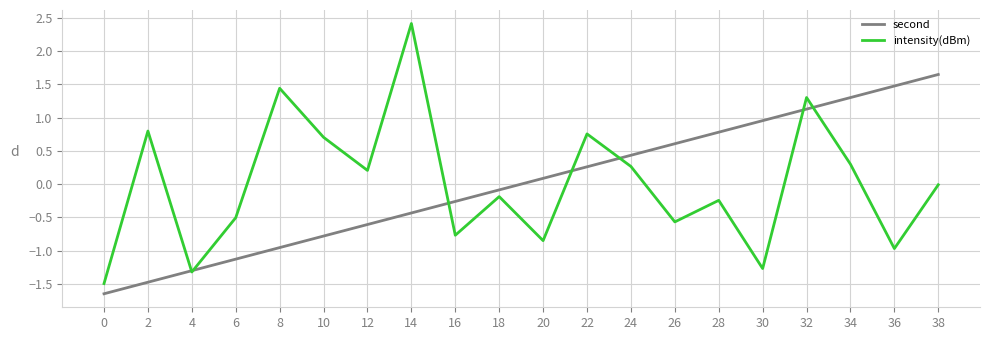

Does the chart display data point markers on the line(s)?

No